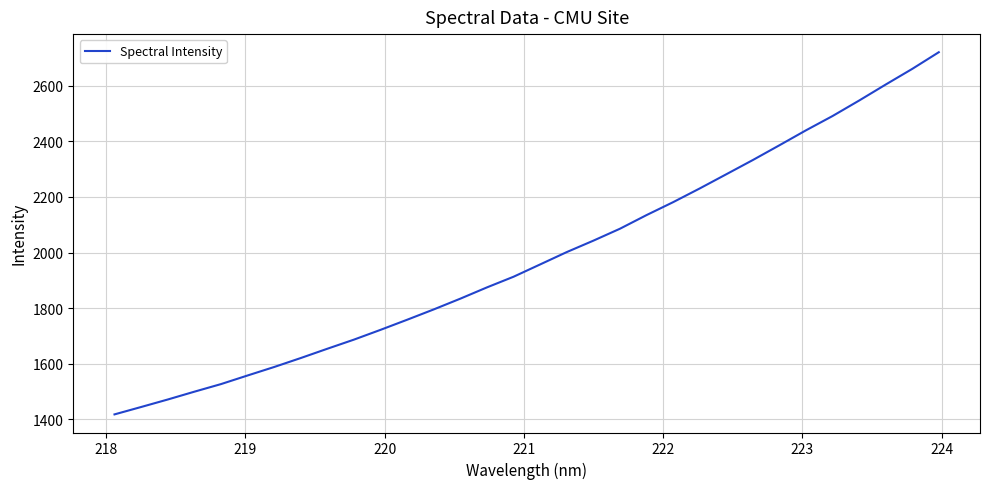

What is the difference between the maximum and minimum values?

1302.7